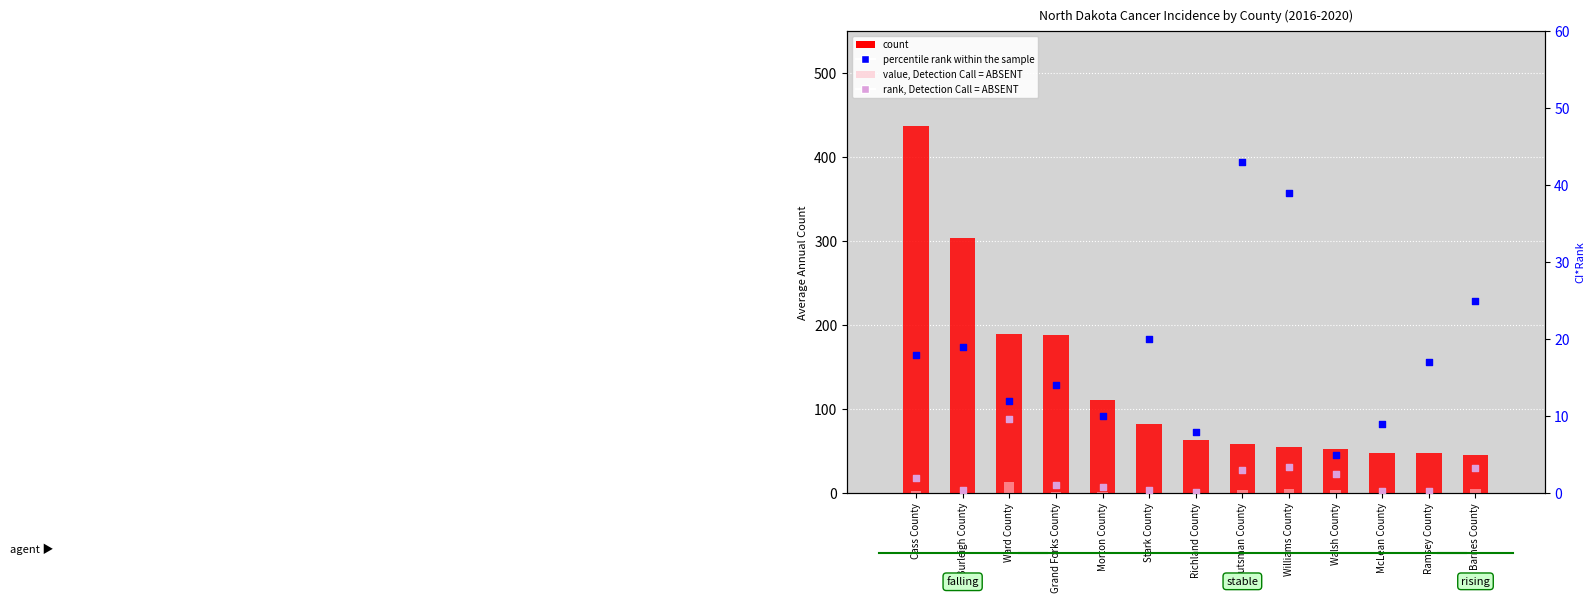

Is the value of count at Morton County greater than the value of CI*Rank at Williams County?

Yes